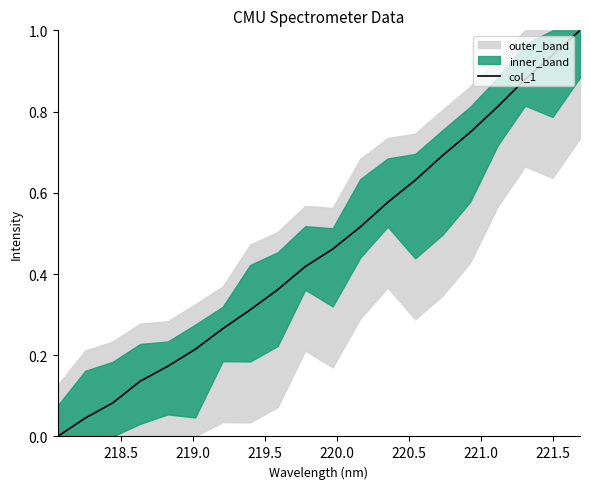

True or false: the data has more than 1 interior local peaks.

False